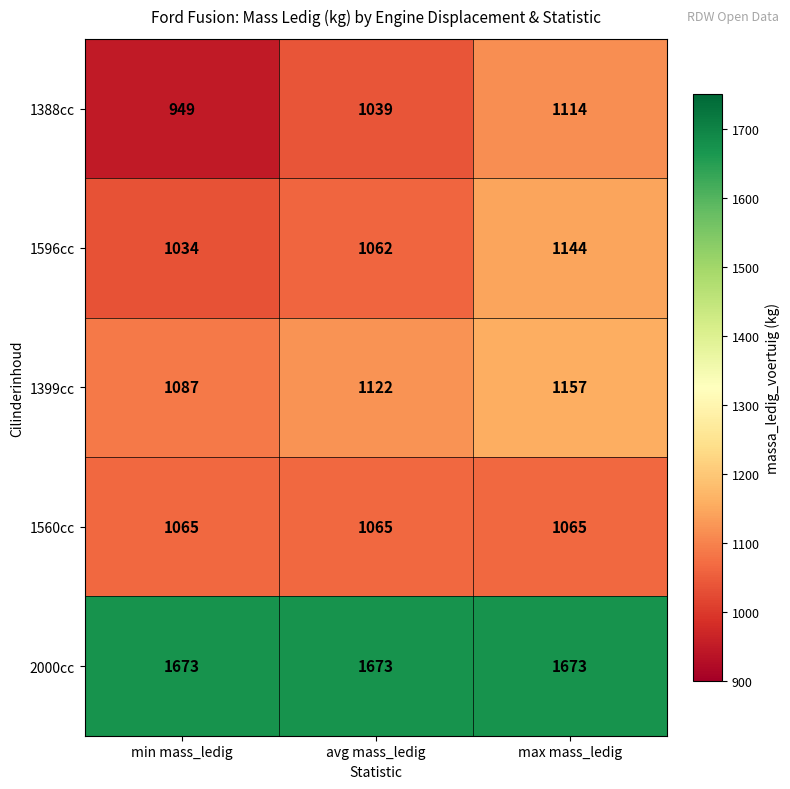

Reading left to right, transcribe all the data shown in this chart.

1388cc: min mass_ledig=949	avg mass_ledig=1039	max mass_ledig=1114
1596cc: min mass_ledig=1034	avg mass_ledig=1062	max mass_ledig=1144
1399cc: min mass_ledig=1087	avg mass_ledig=1122	max mass_ledig=1157
1560cc: min mass_ledig=1065	avg mass_ledig=1065	max mass_ledig=1065
2000cc: min mass_ledig=1673	avg mass_ledig=1673	max mass_ledig=1673